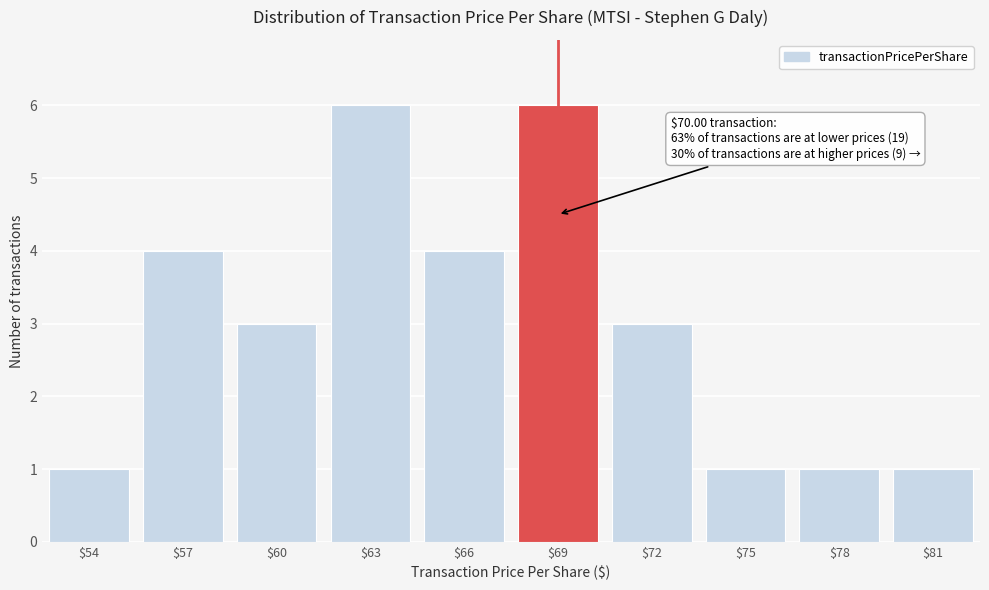

Reading left to right, what are all the values shown in this chart?

1	4	3	6	4	6	3	1	1	1